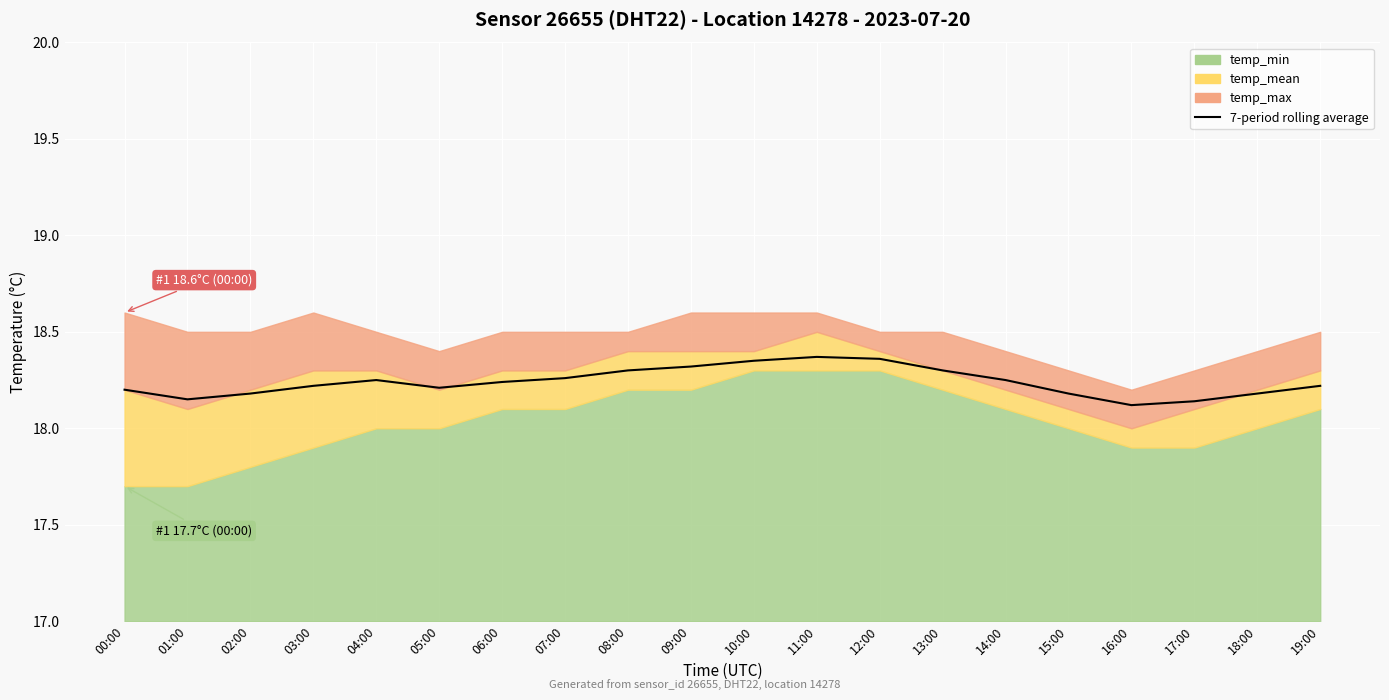

What value does the data have at 11:00?

18.4